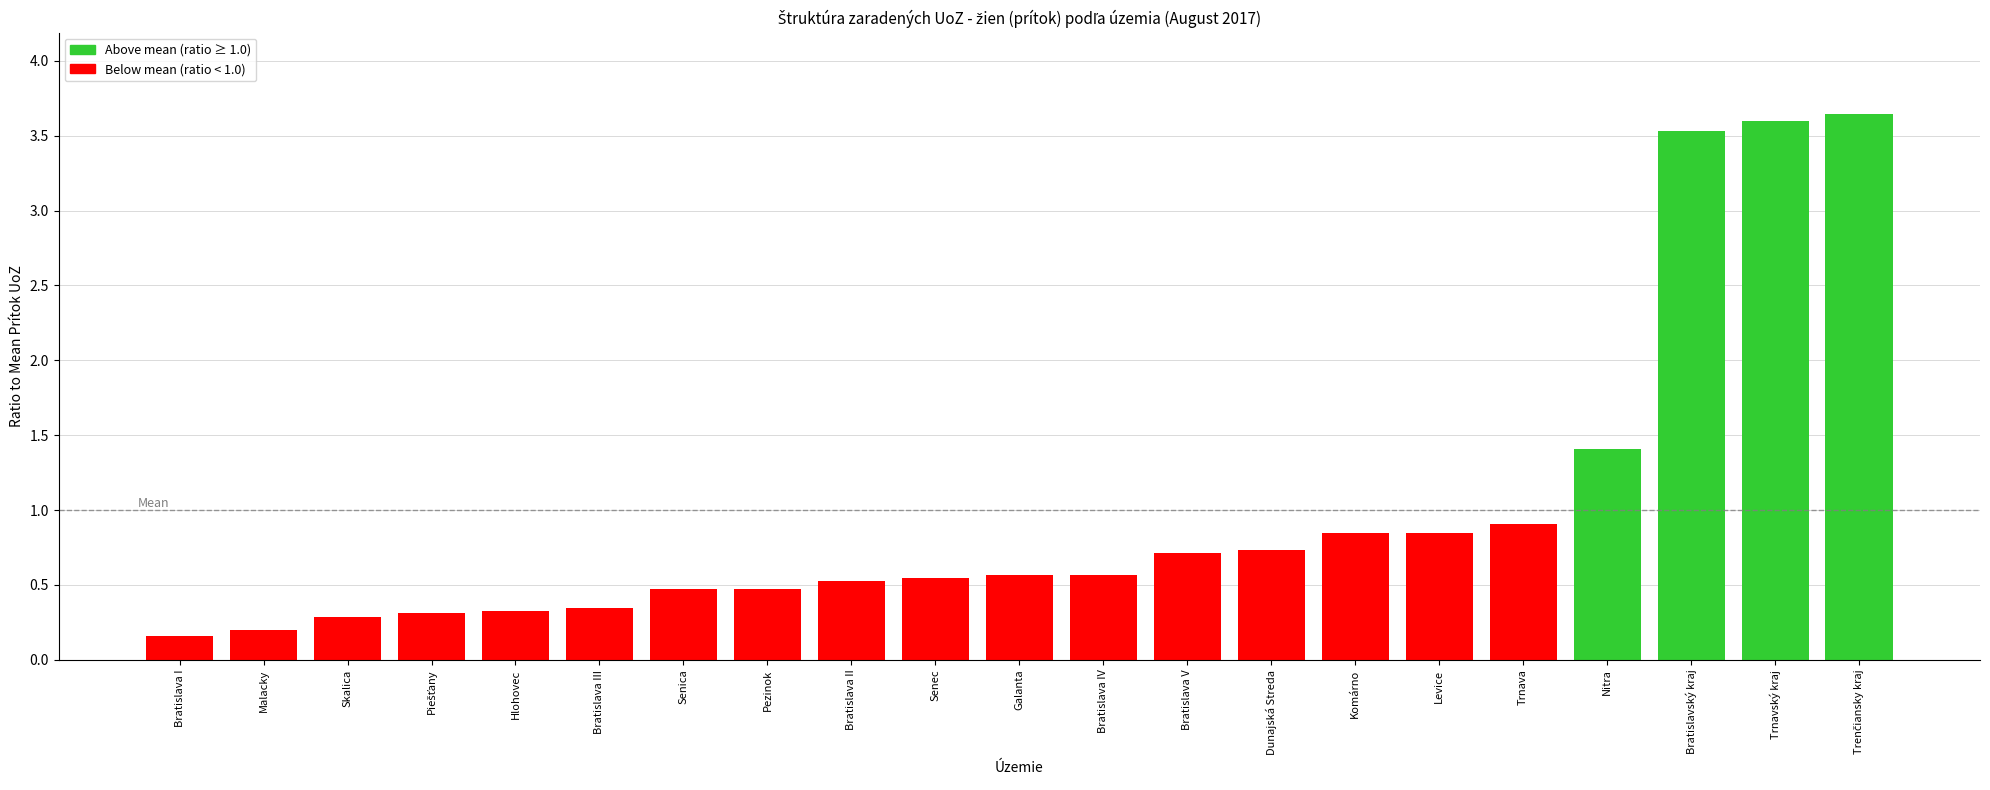

Which has a higher value, Skalica or Bratislavský kraj?

Bratislavský kraj